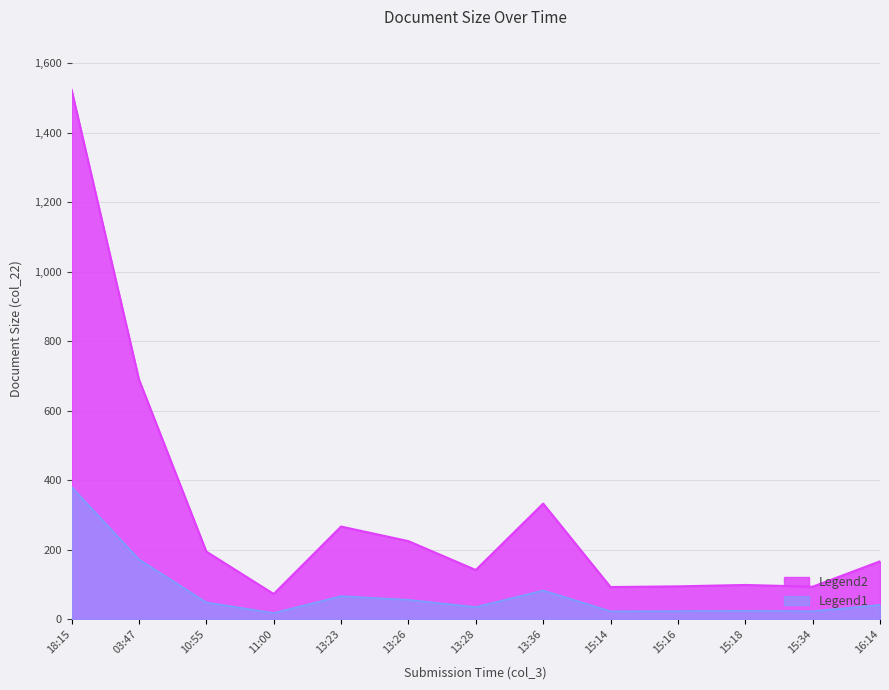

What is the difference between the maximum and minimum values?

1450